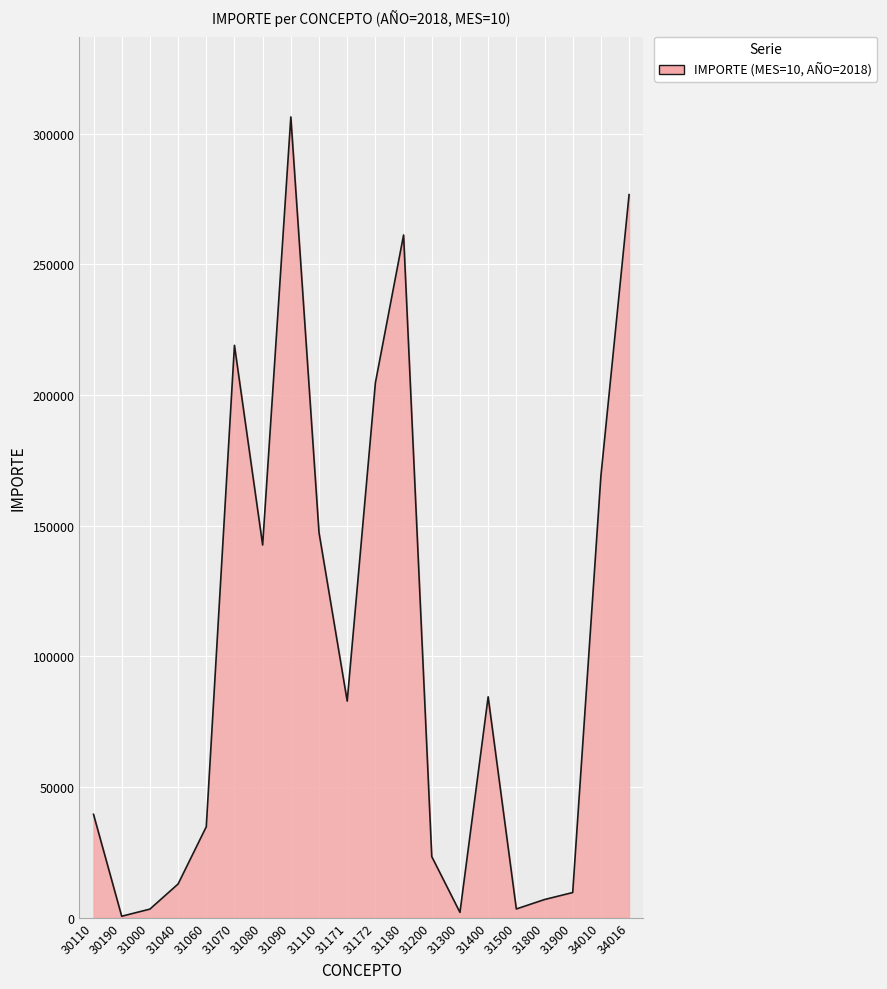

The value at 31400 is 143745.5. True or false?

False